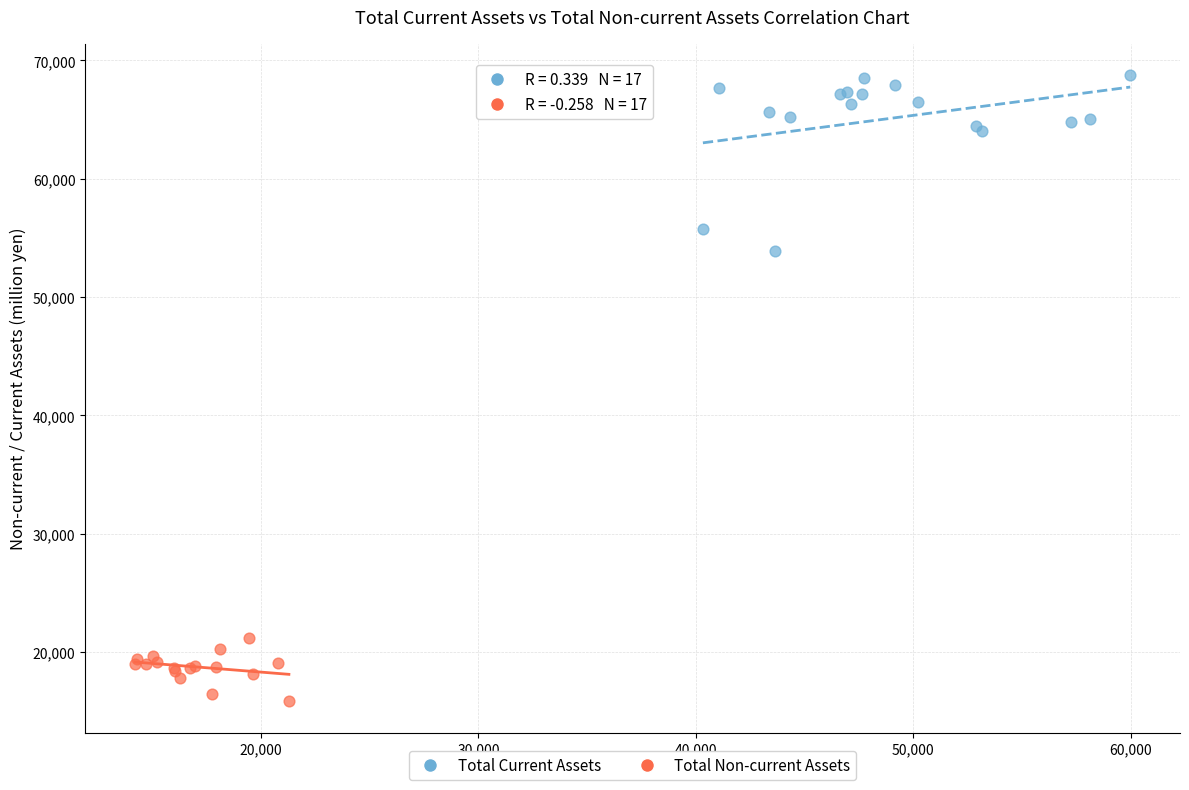

What are all the series names shown in the legend?

Total Current Assets, Total Non-current Assets